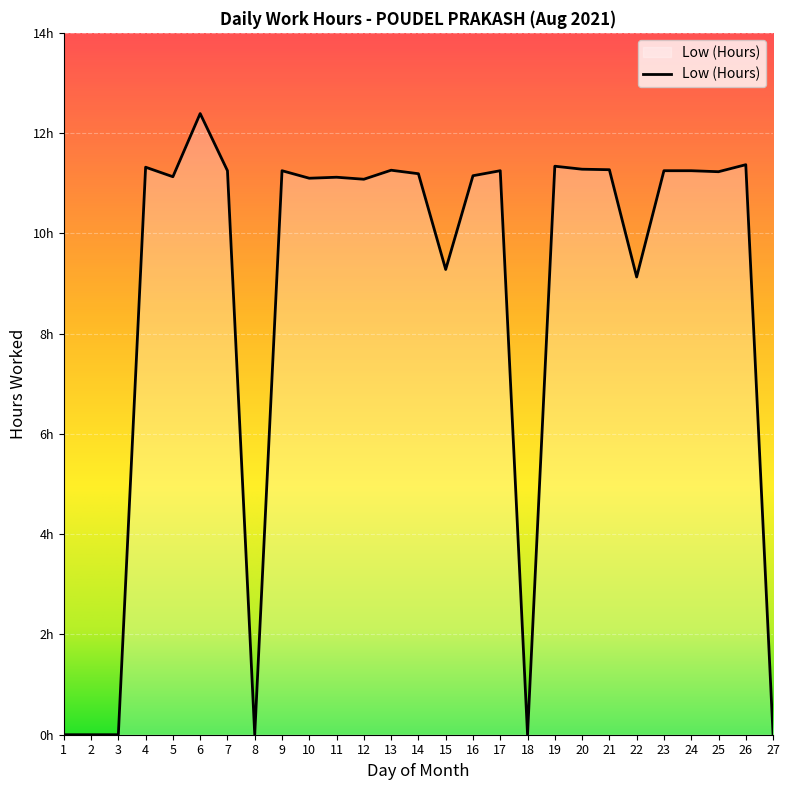

What is the value of the 25th point from the left?

11.2